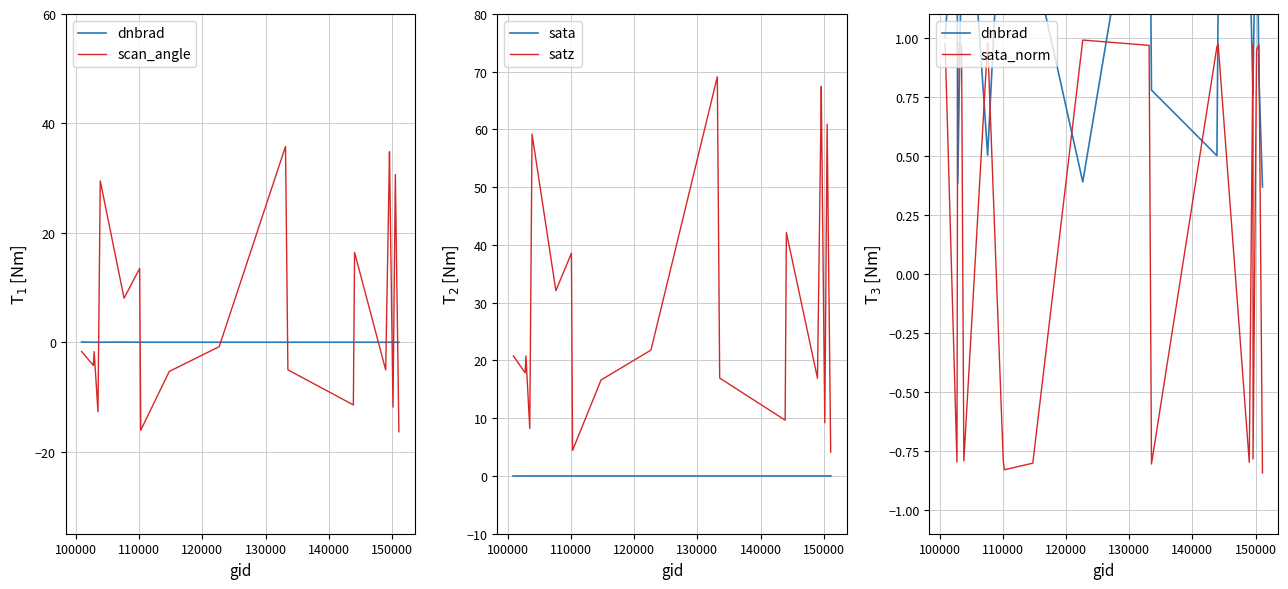

How many data points in scan_angle are less than -1?

11